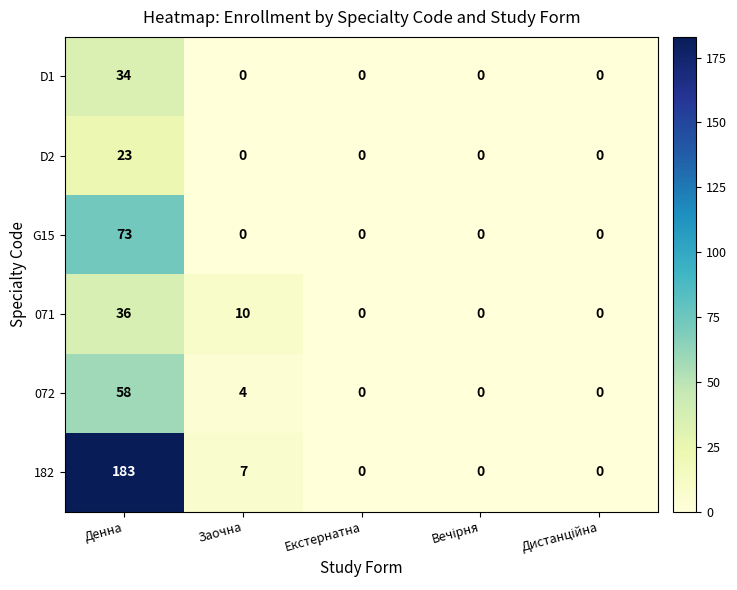

Which series has the largest total across all categories?

182